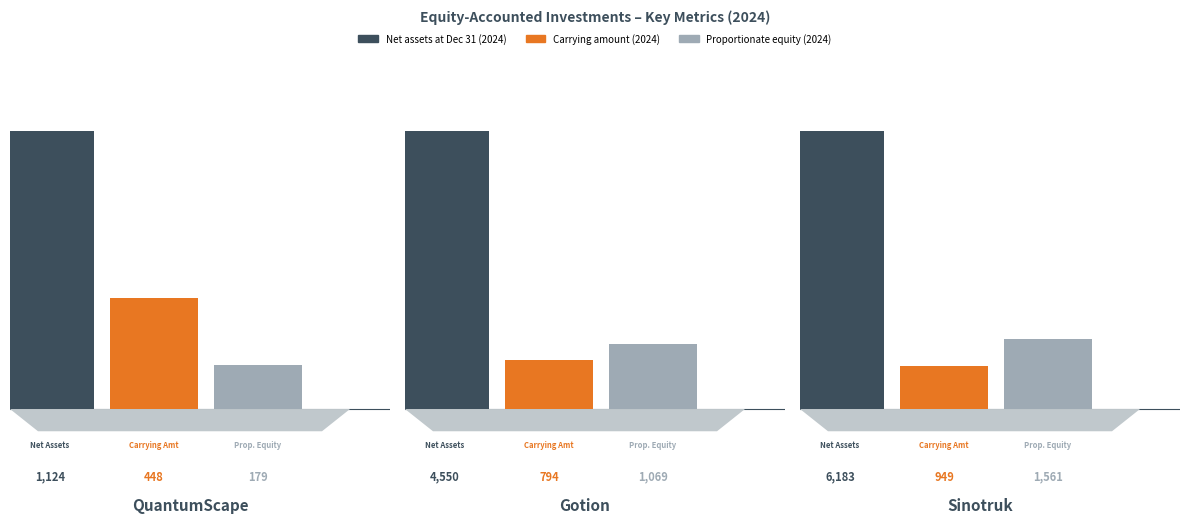

How many bars are there in each group?

3